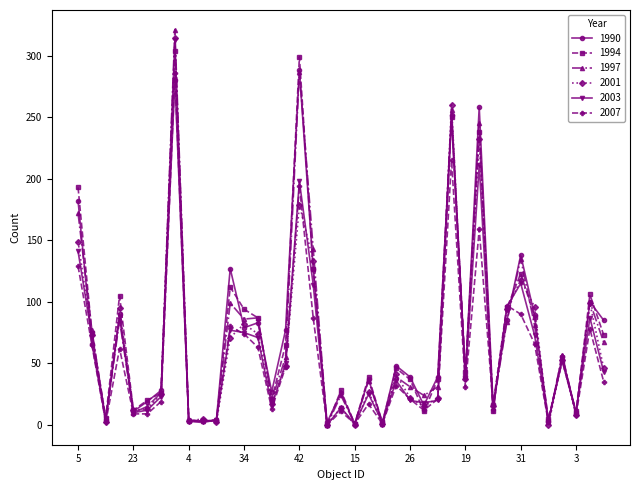

At how many categories does at least one series exceed 221?

4